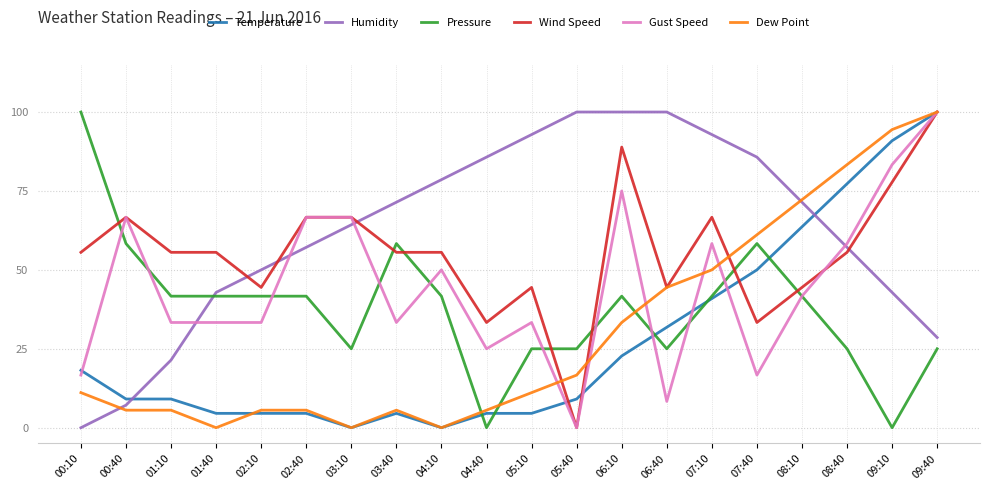

What is the sum of all Gust Speed values?

900.0